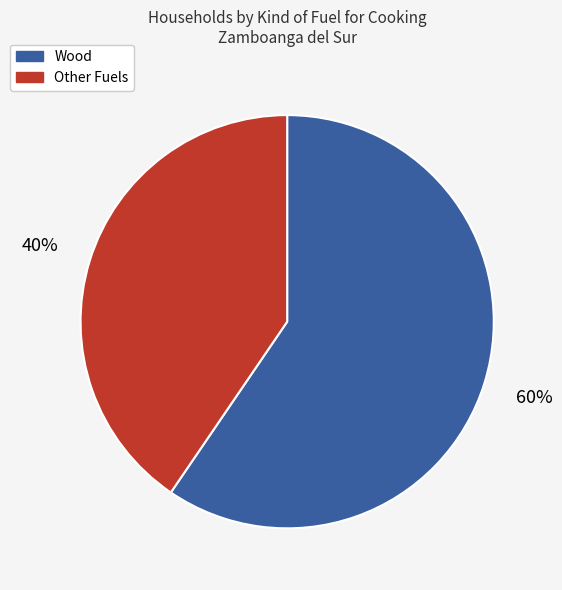

Is there a majority slice in this chart?

Yes